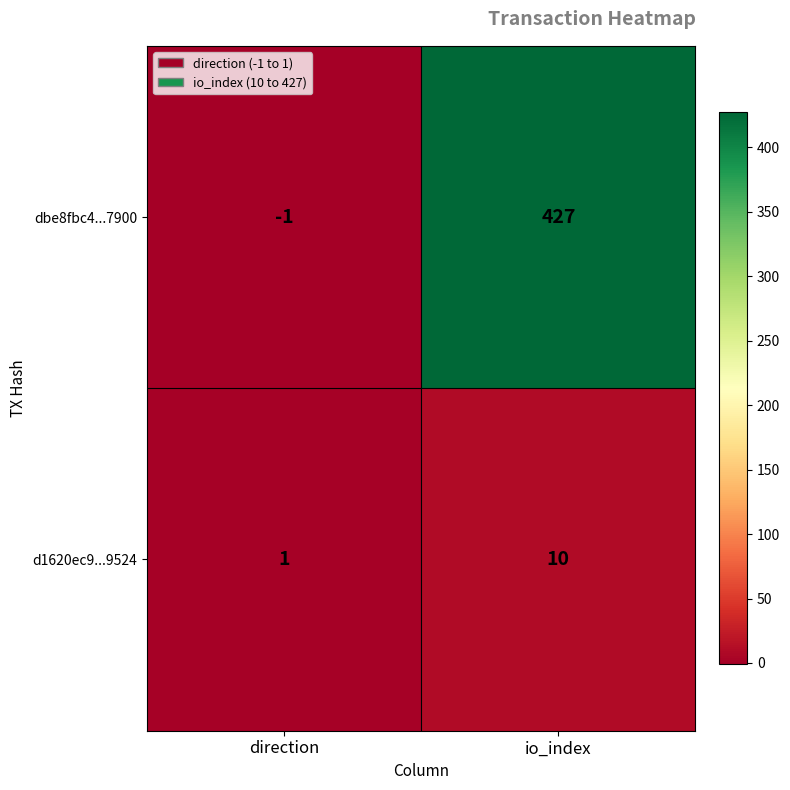

The value of dbe8fbc4...7900 at io_index is 218. True or false?

False